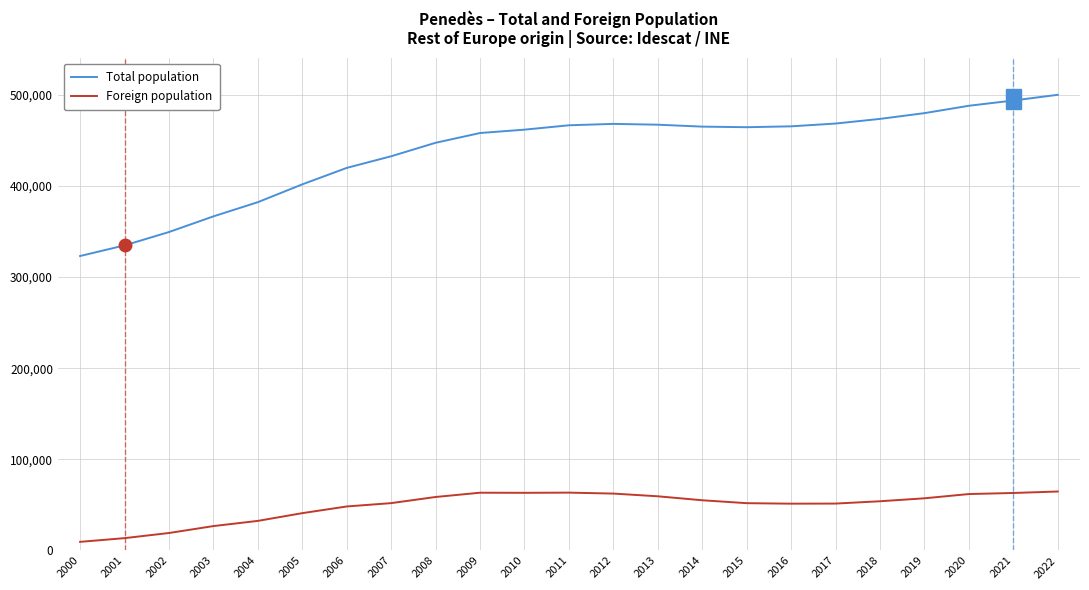

True or false: Total population and Foreign population cross at least once.

False